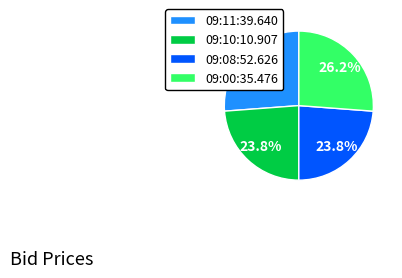

How many segments does this pie chart have?

4